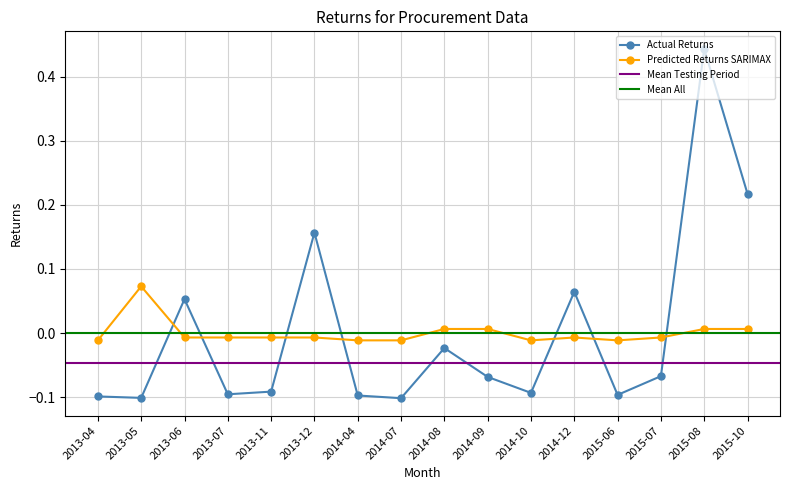

What is the maximum value for Actual Returns (monto_estimado, normalized)?

0.4